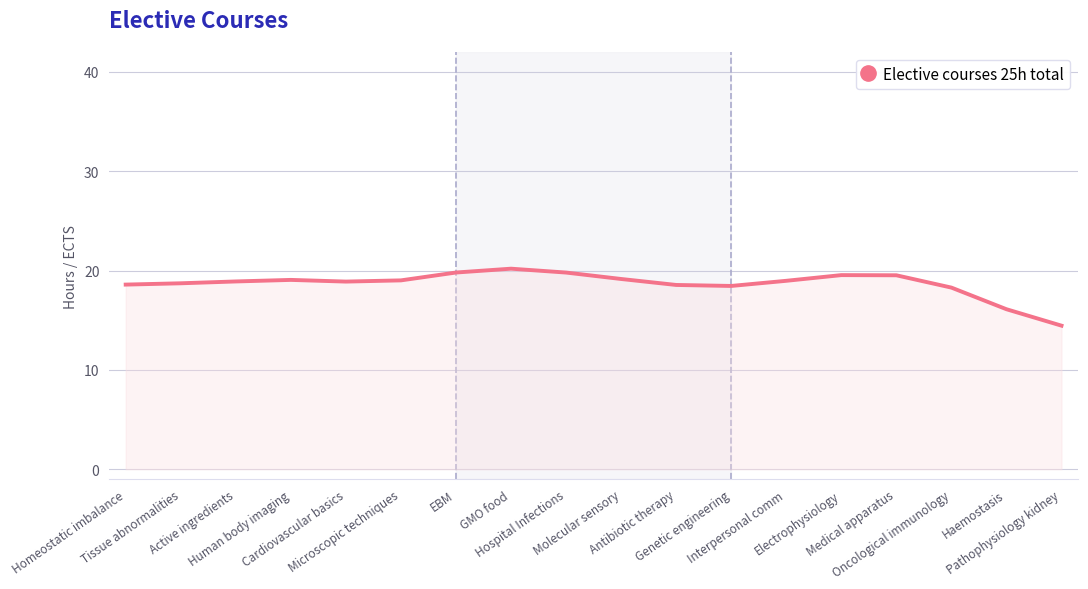

What is the smallest value displayed?

14.5